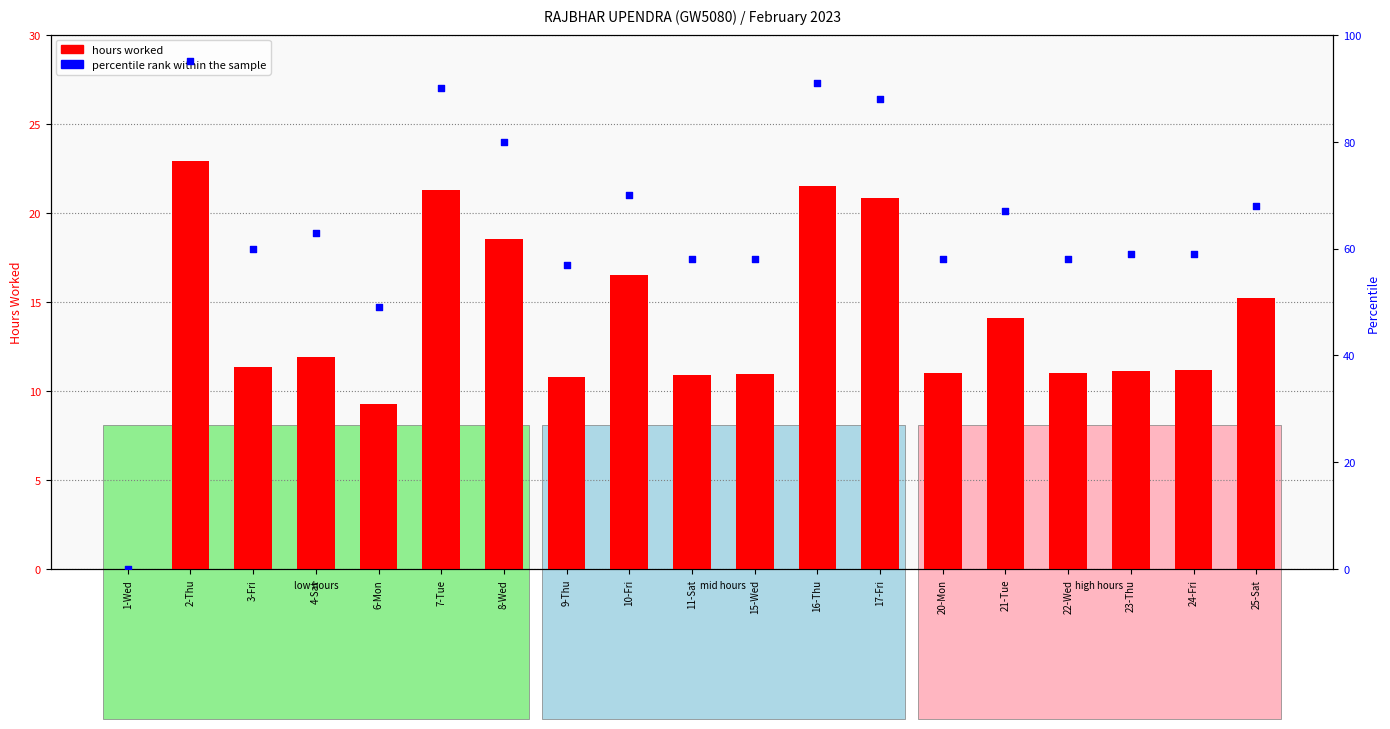

Which series has the largest total across all categories?

percentile rank within the sample